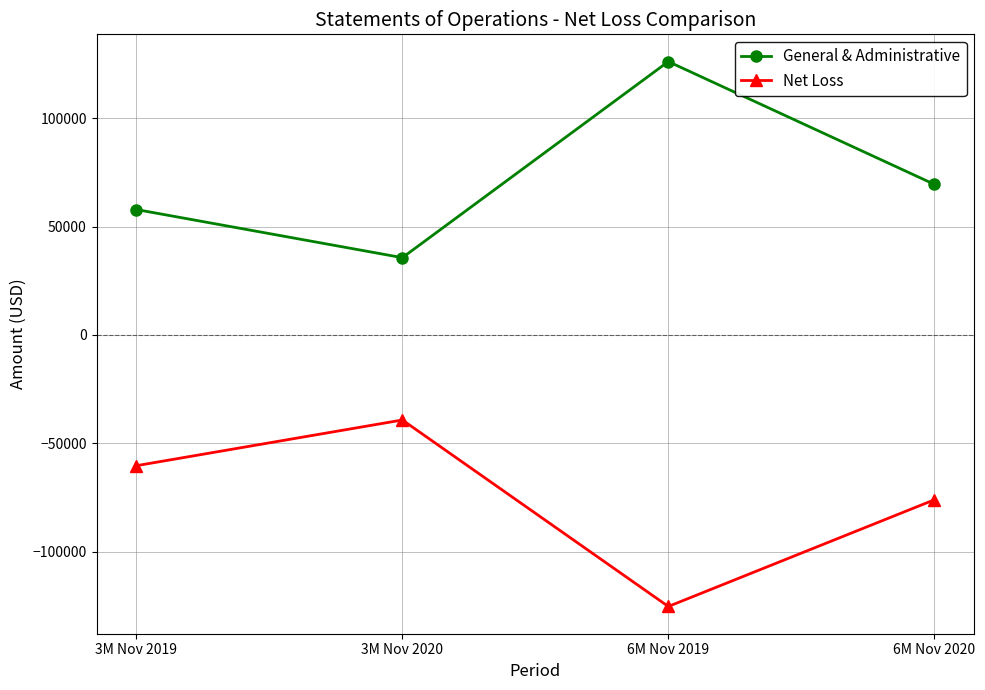

Rank the series by their maximum value, from lowest to highest.

Net Loss, General & Administrative